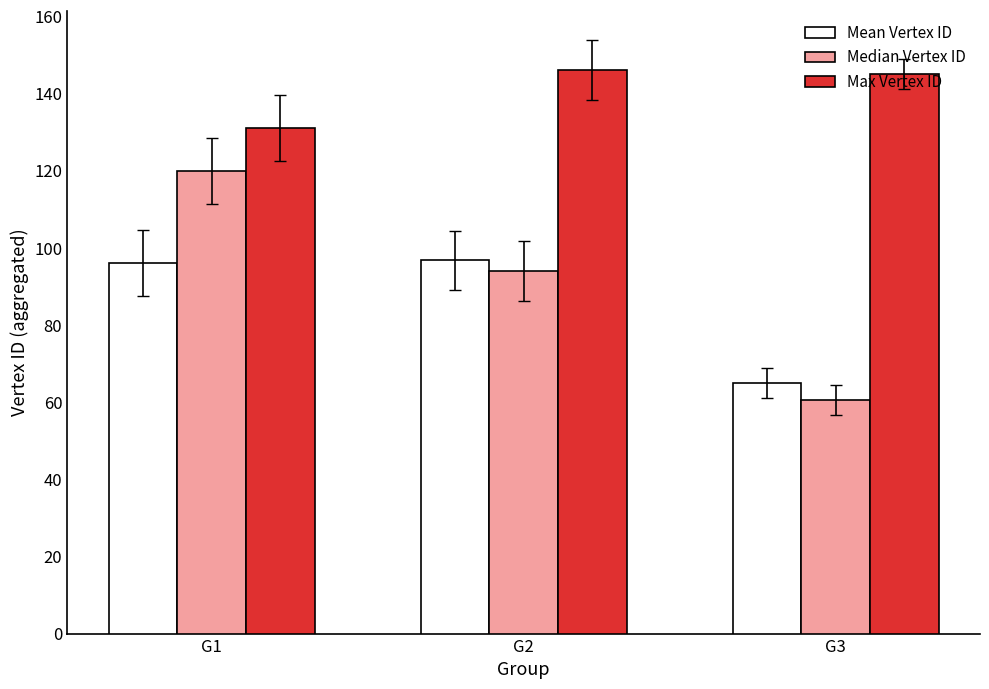

The Max Vertex ID series shows 185.6 at G1. True or false?

False